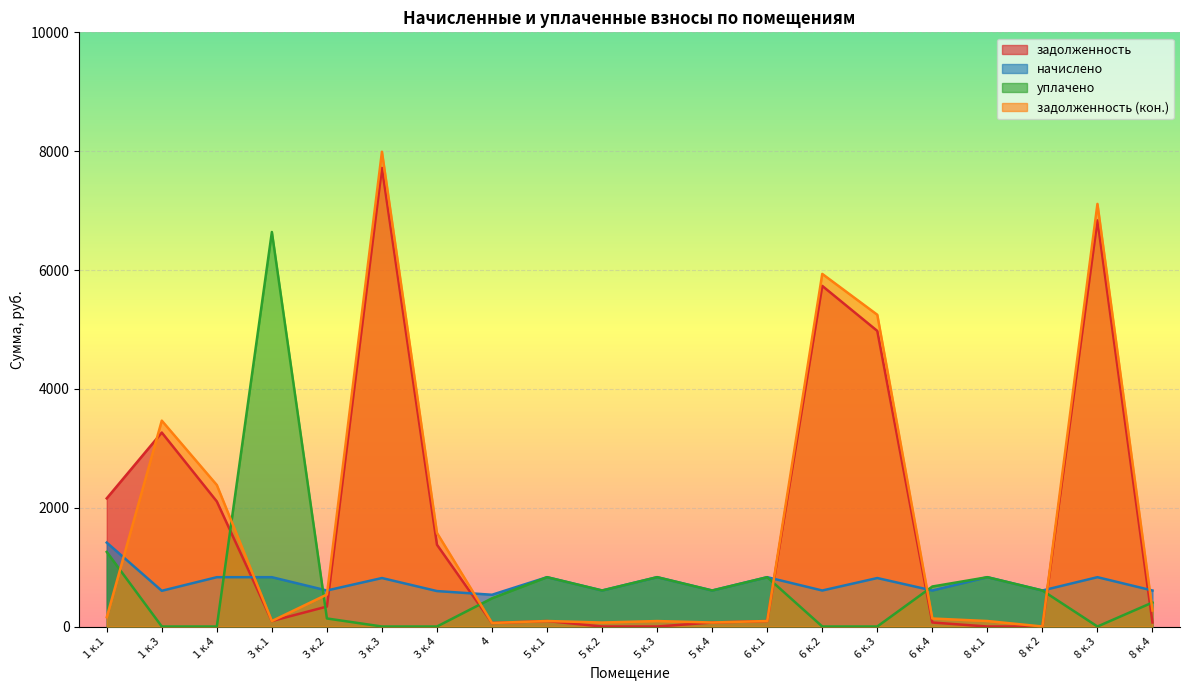

At 1 к.1, list the series in order from smallest to largest.

задолженность (кон.), уплачено, начислено, задолженность